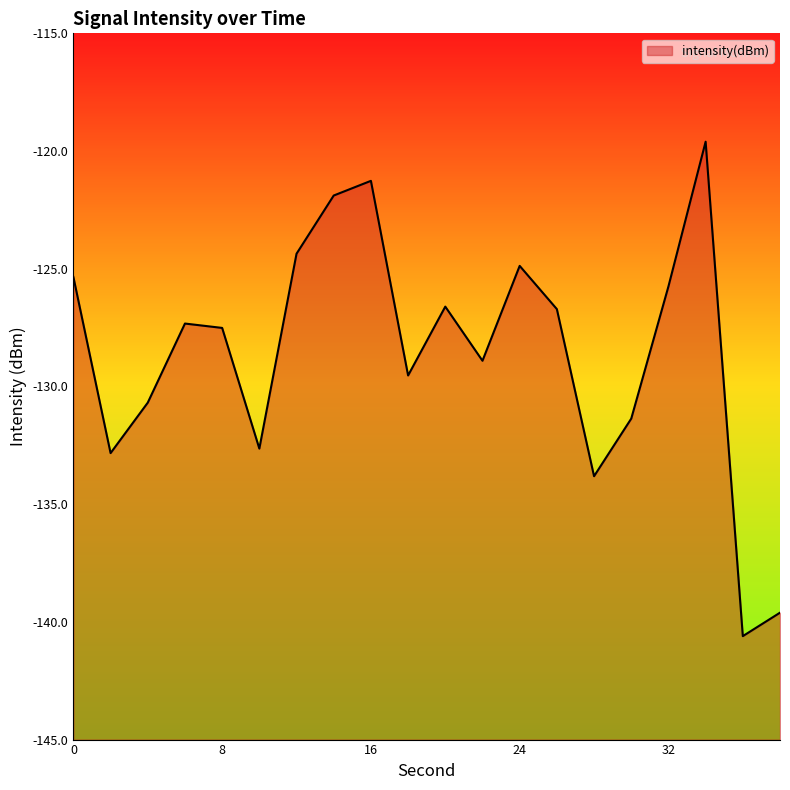

Rank the categories by value from lowest to highest.

36, 38, 28, 2, 10, 30, 4, 18, 22, 8, 6, 26, 20, 32, 0, 24, 12, 14, 16, 34